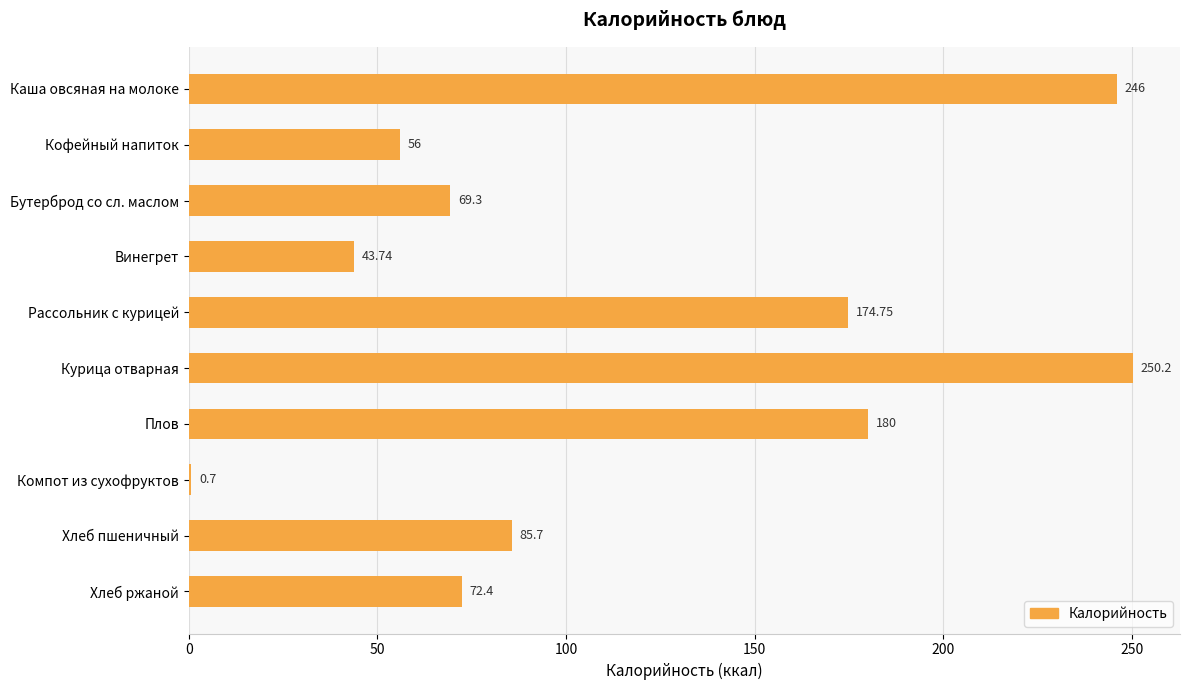

Between Винегрет and Хлеб пшеничный, which is larger?

Хлеб пшеничный